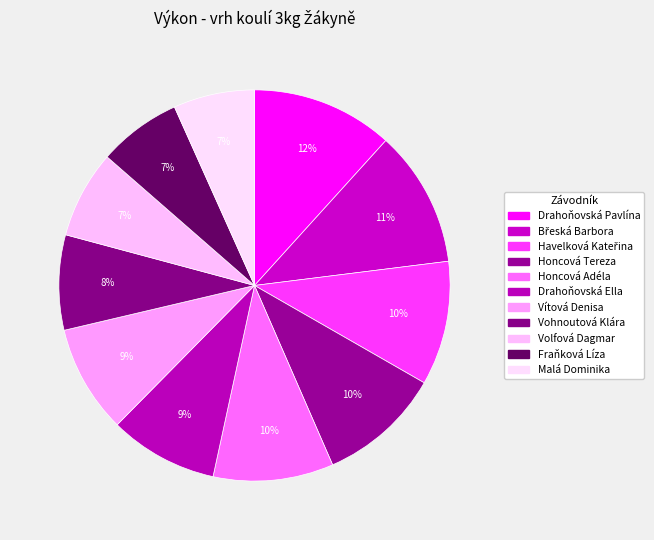

Which slice is the largest?

Drahoňovská Pavlína